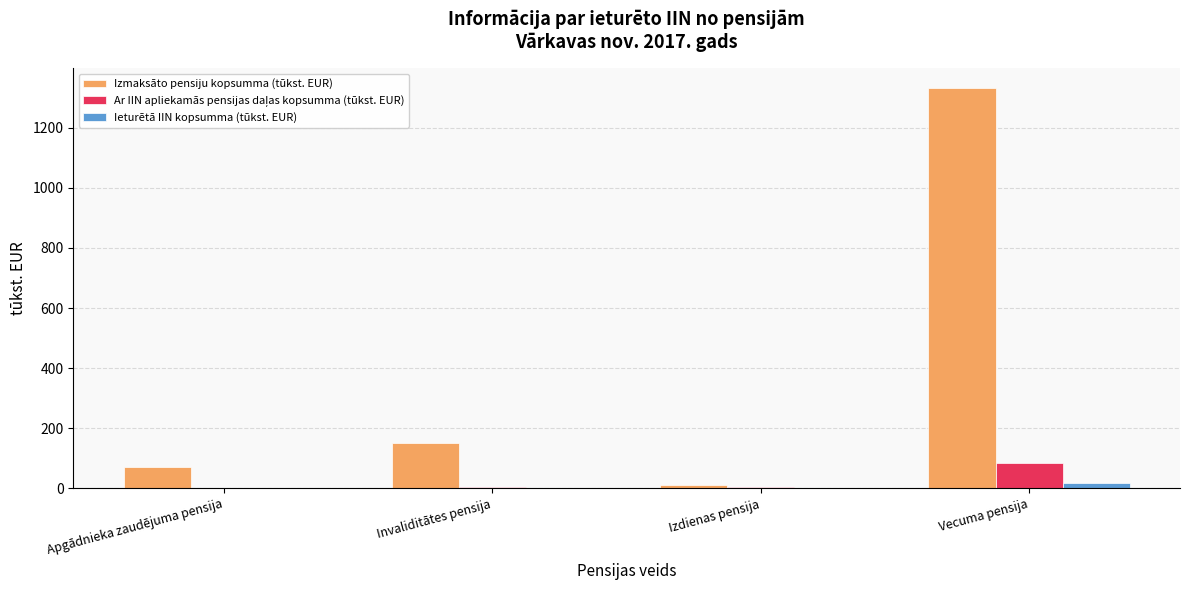

True or false: Izmaksāto pensiju kopsumma (tūkst. EUR) has a value of 838.5 at Vecuma pensija.

False